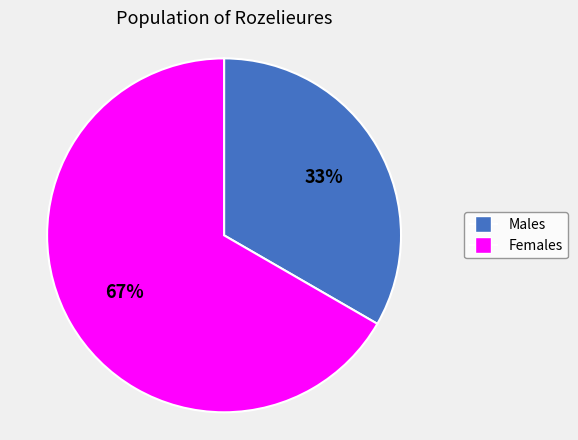

Which category has the biggest portion of the pie?

Females